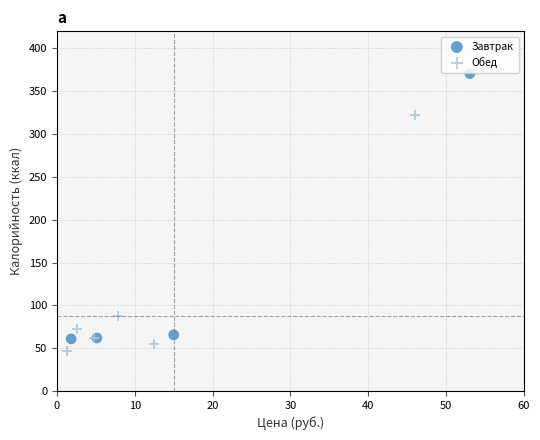

Which series has the widest spread of Y values?

Завтрак